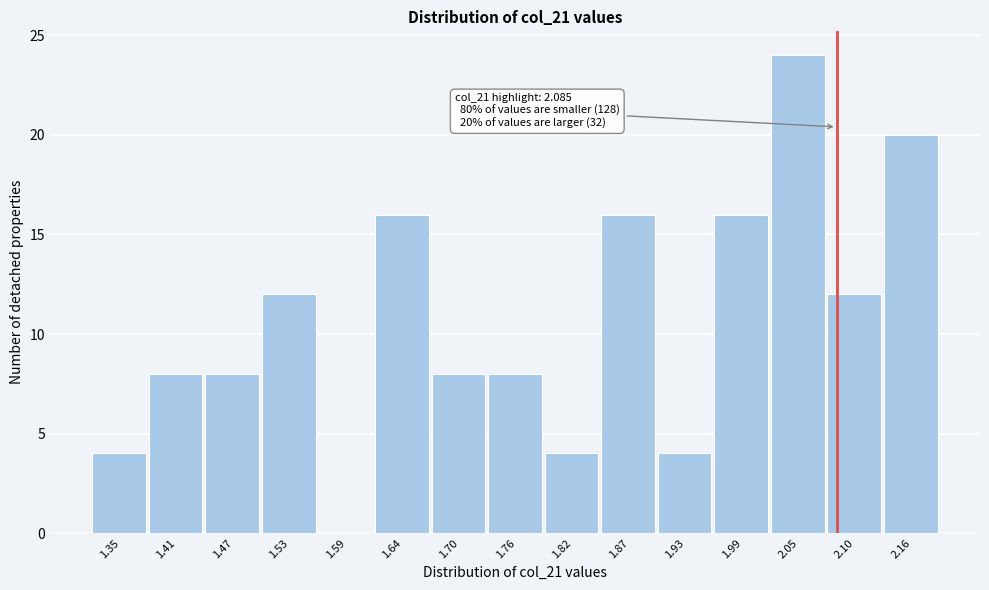

Over which range of the x-axis is the bar tallest?

2.02 to 2.08